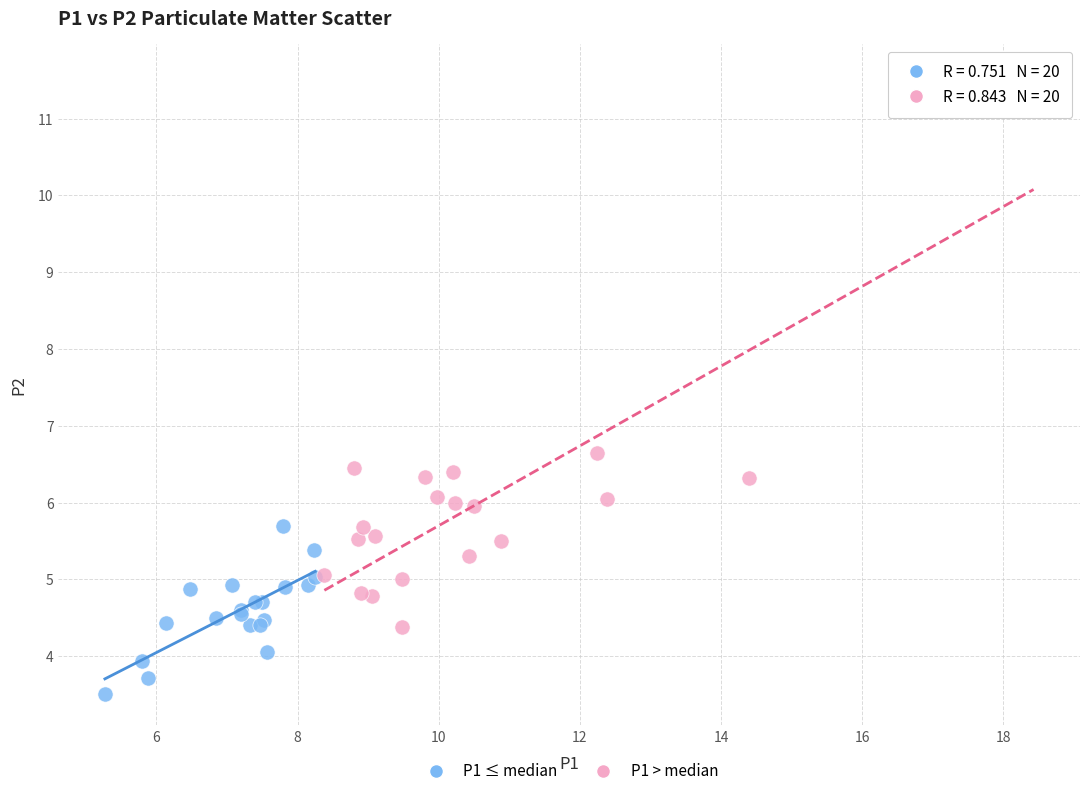

Which series contains the lowest Y value?

P1 ≤ median